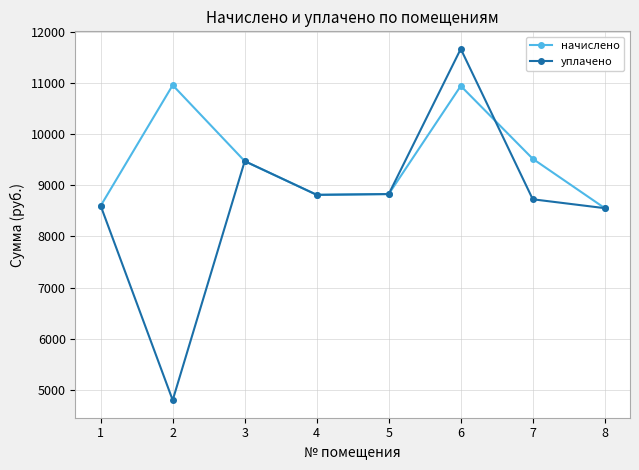

Which category has the lowest value across all series?

2